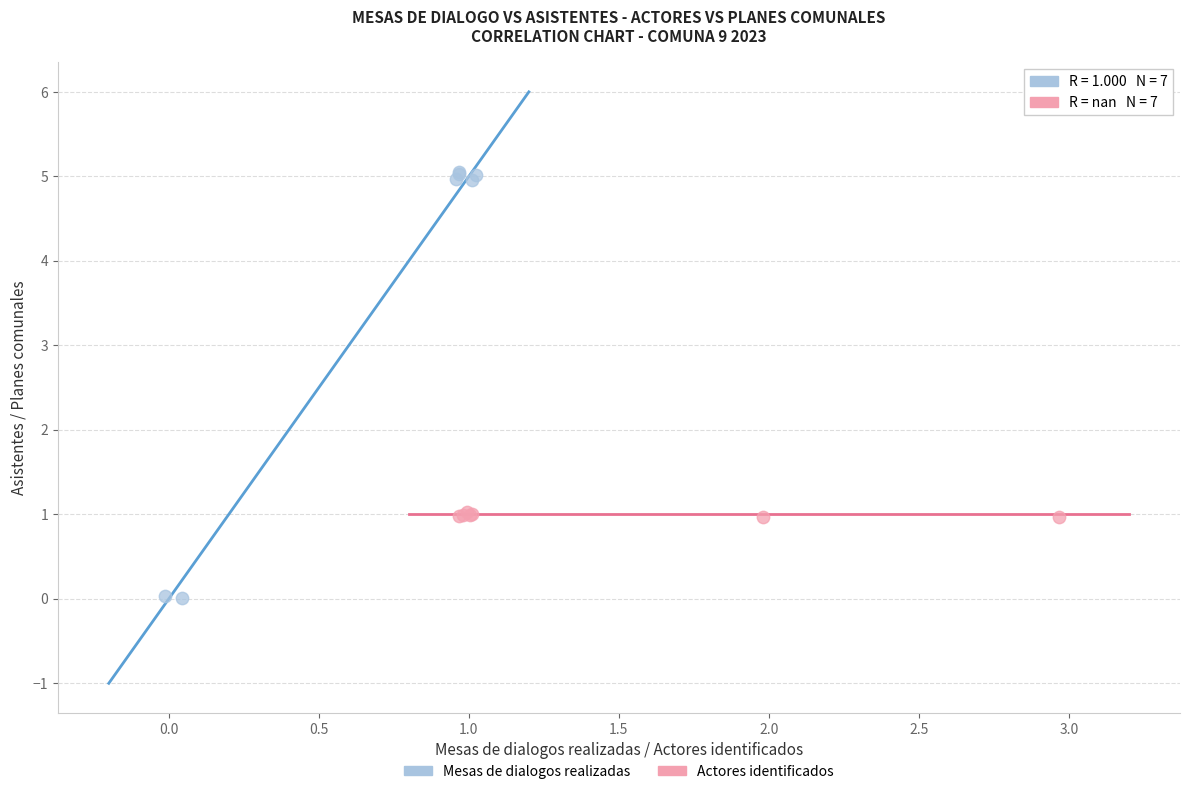

Which series reaches the maximum Y coordinate?

Mesas de dialogos realizadas